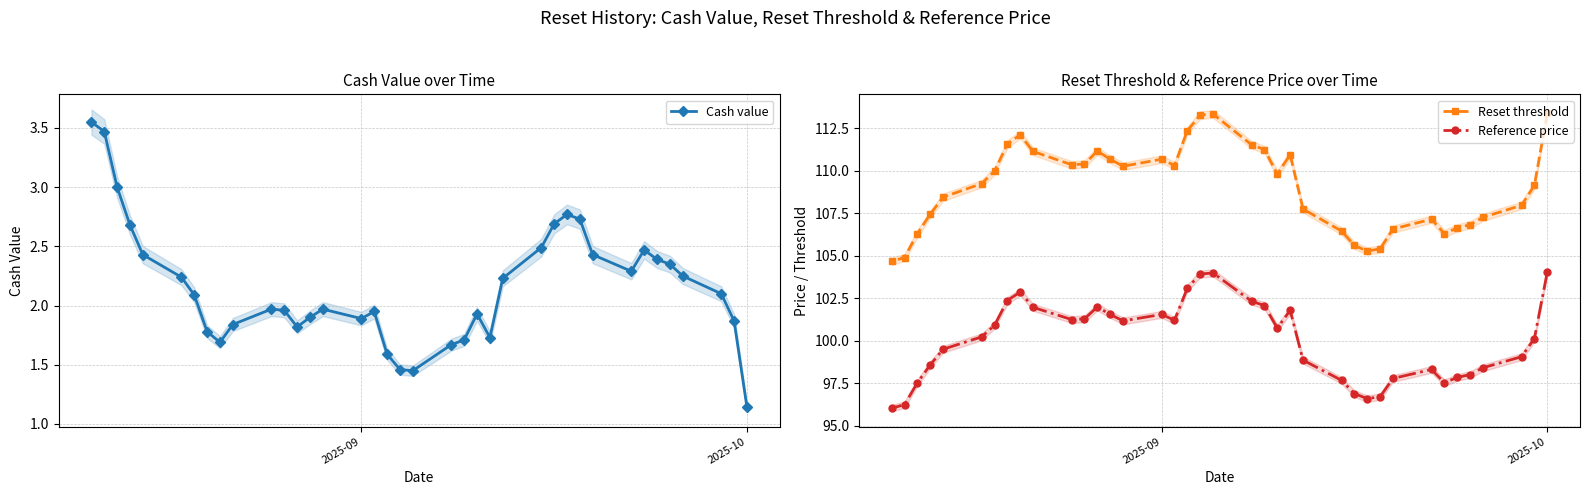

What is the lowest value of the Reset threshold series?

104.7